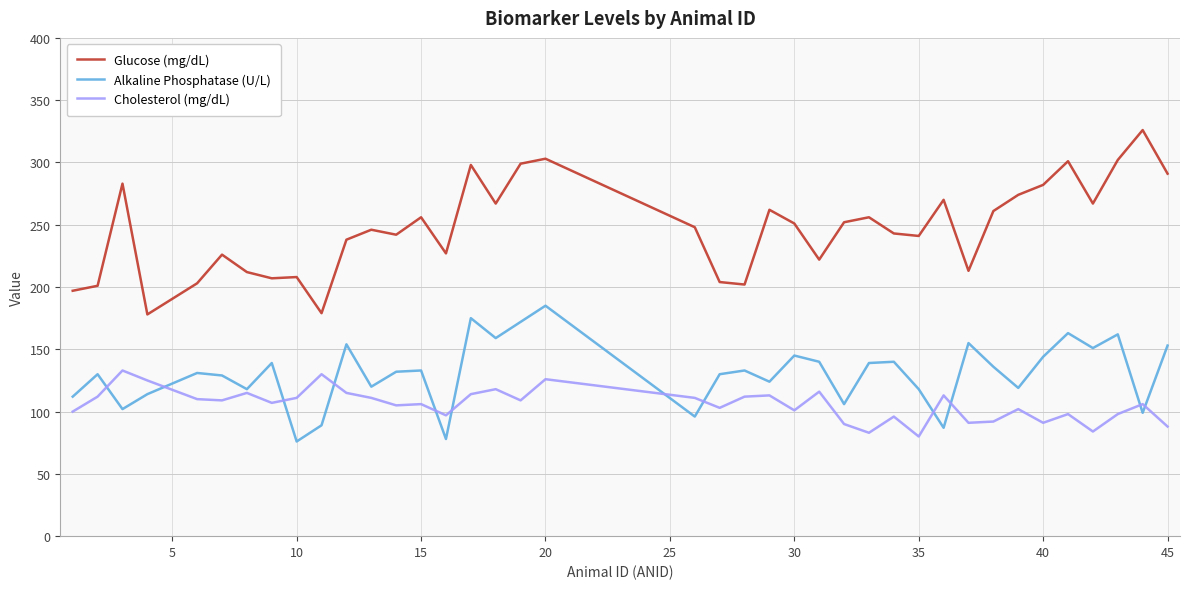

Which series has the largest total across all categories?

Glucose (mg/dL)